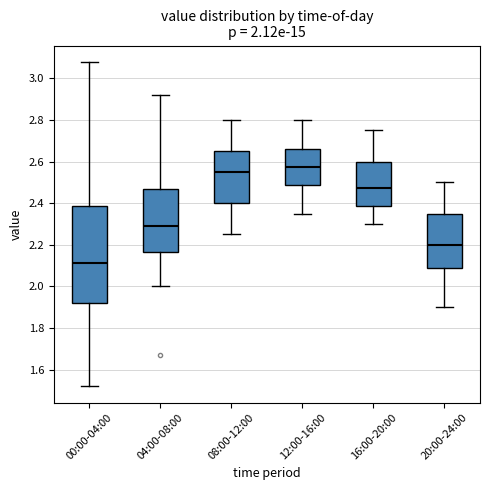

Which box is the tallest, from its lower edge to its upper edge?

00:00-04:00